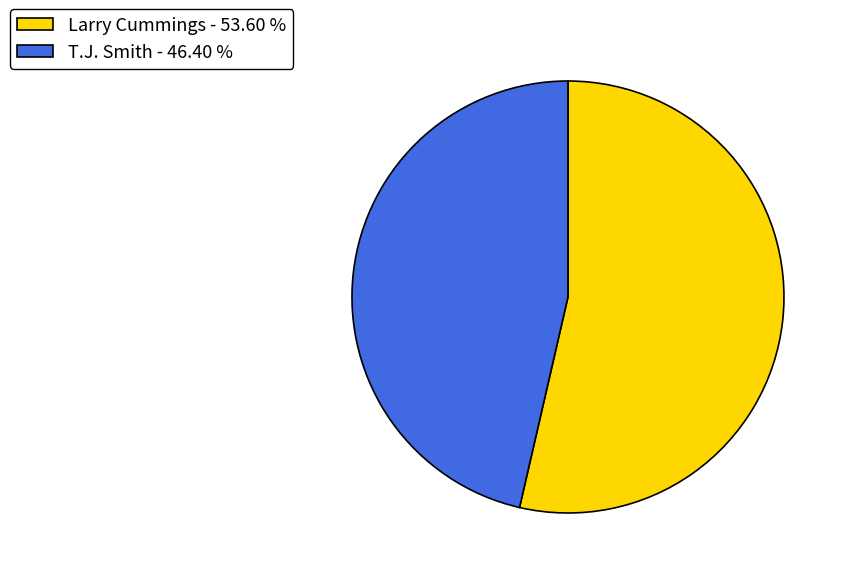

What is the smallest slice in the pie chart?

T.J. Smith